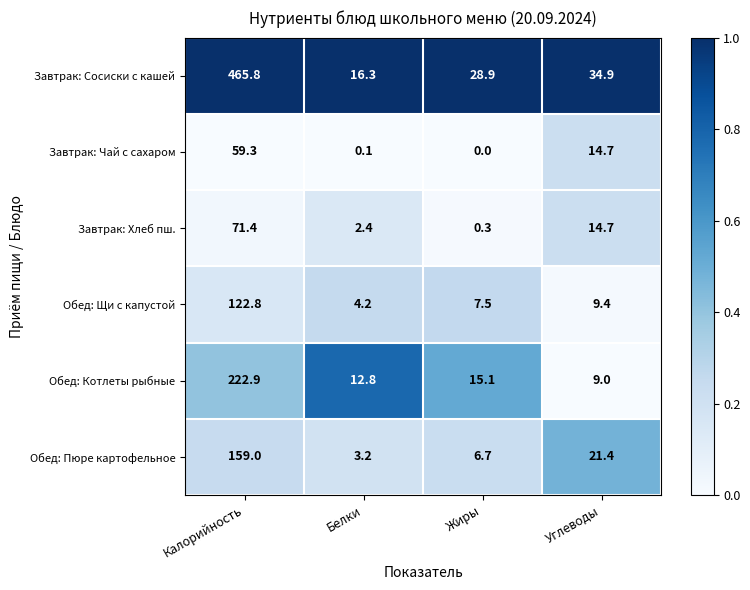

Which series has the largest total across all categories?

Завтрак: Сосиски с кашей